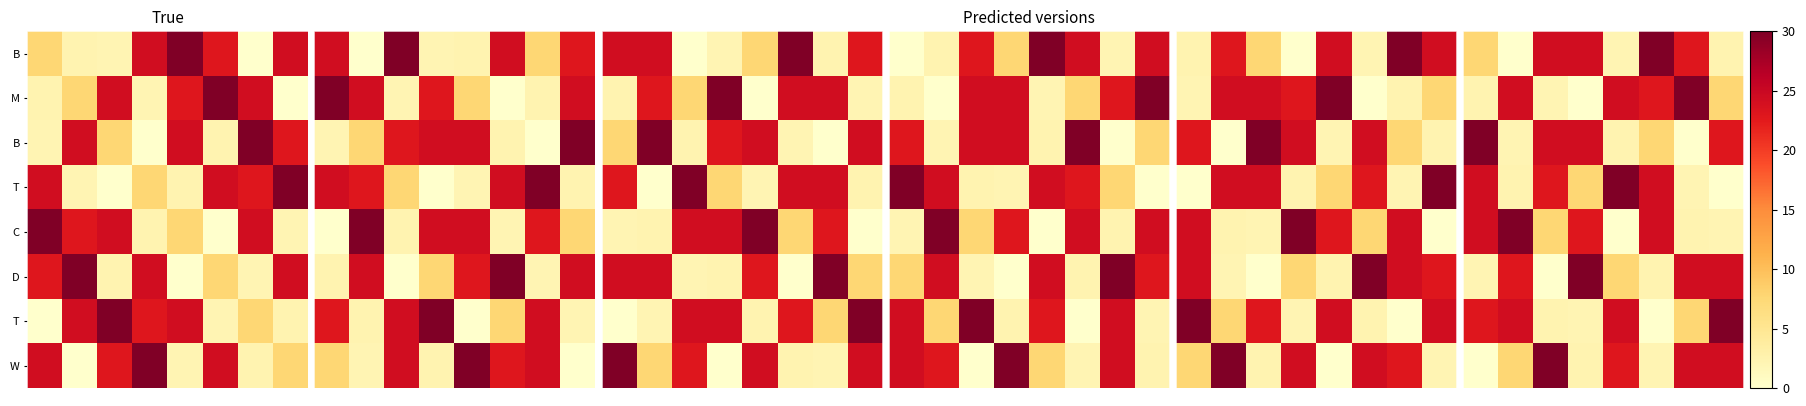

True or false: row_0 has a value of 45.7 at 5.

False